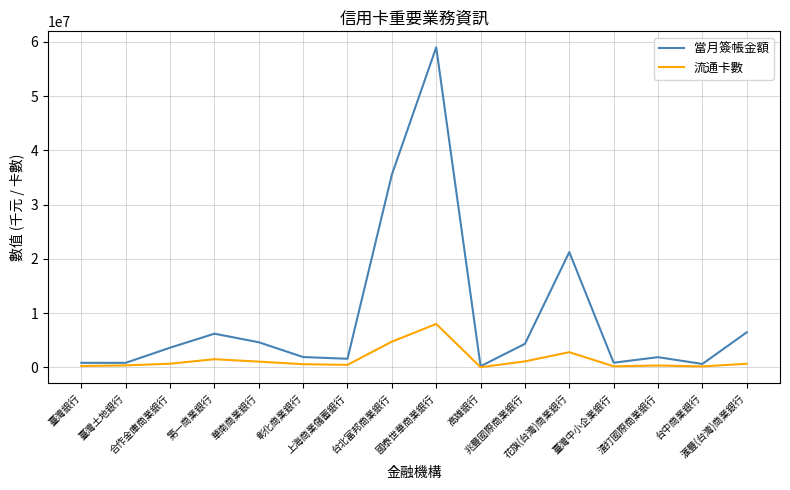

What are all the series names shown in the legend?

當月簽帳金額, 流通卡數